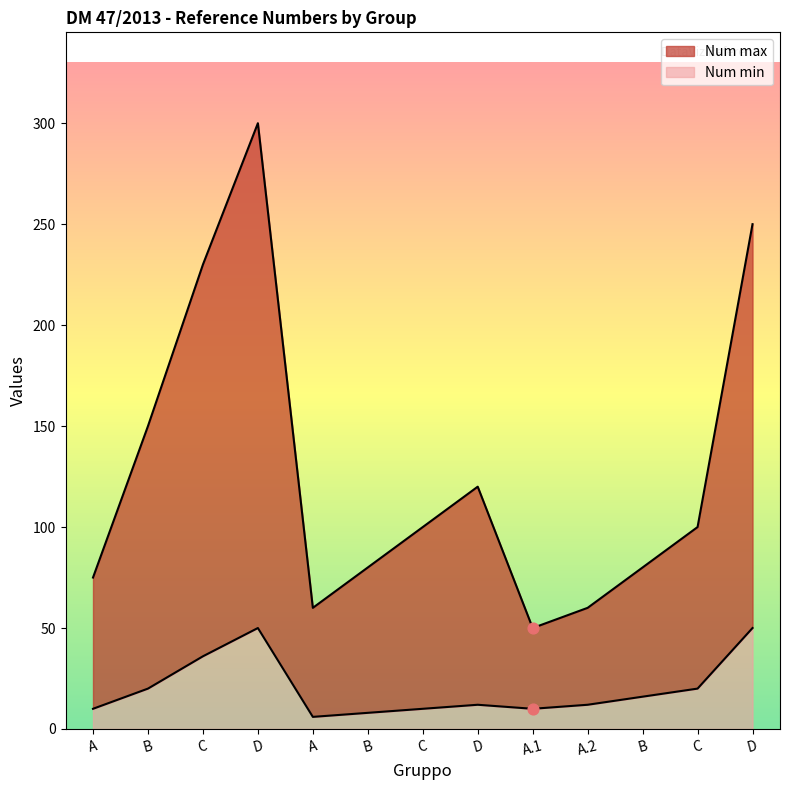

Which series reaches the minimum Y coordinate?

Num min